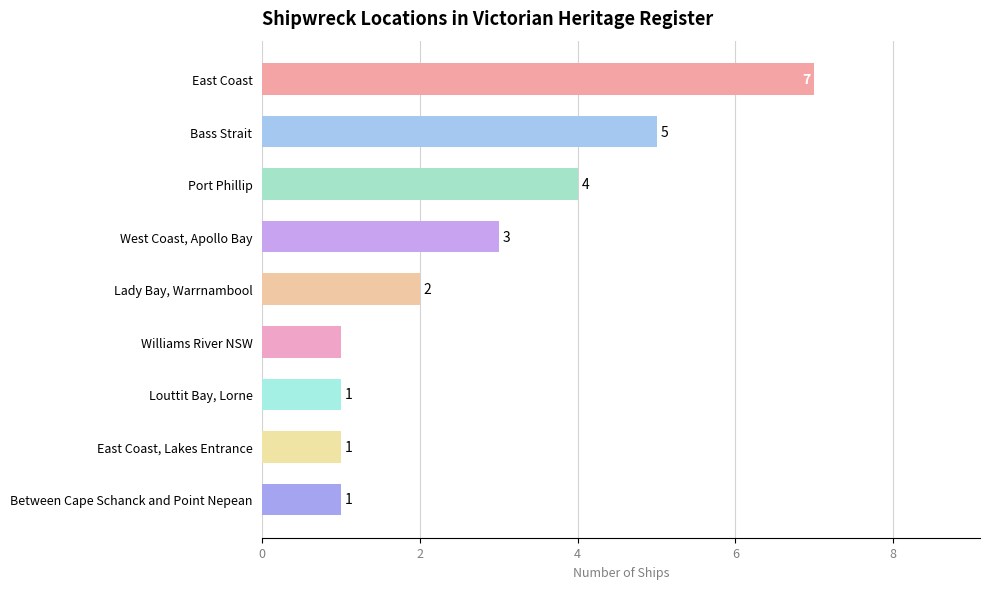

Does the chart contain any negative values?

No